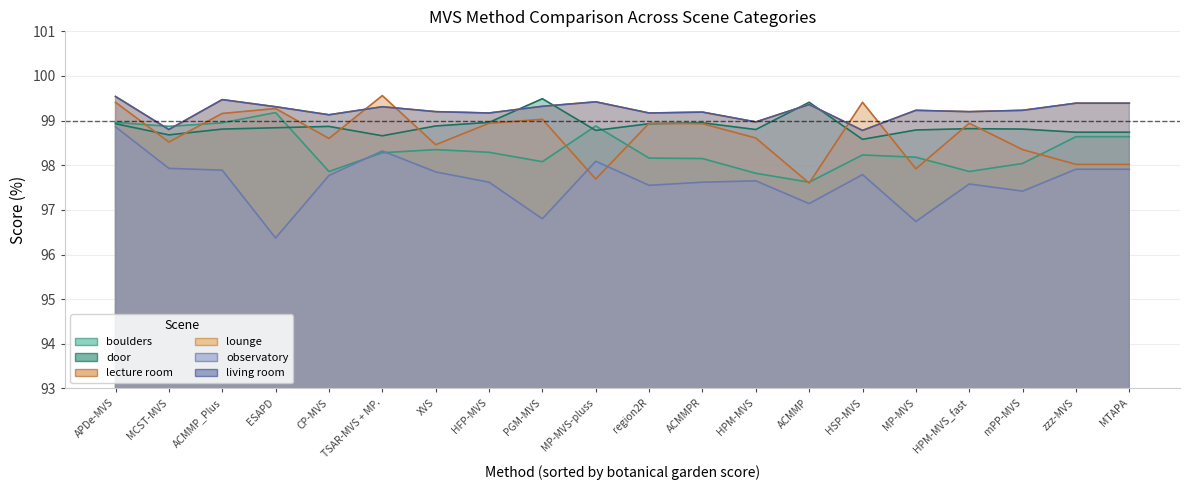

What is the sum of all boulders values?

1967.0